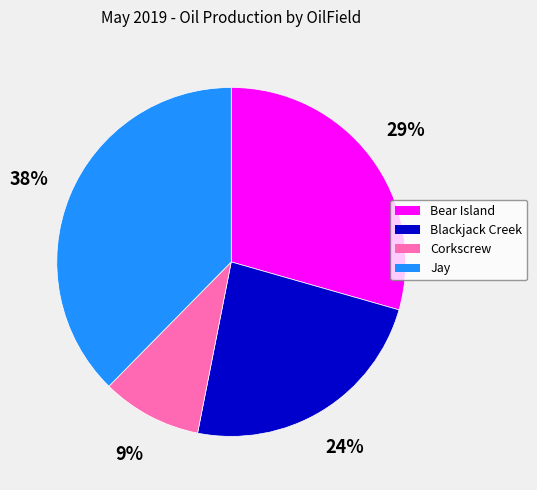

Do Blackjack Creek and Corkscrew together represent more than half of the pie?

No